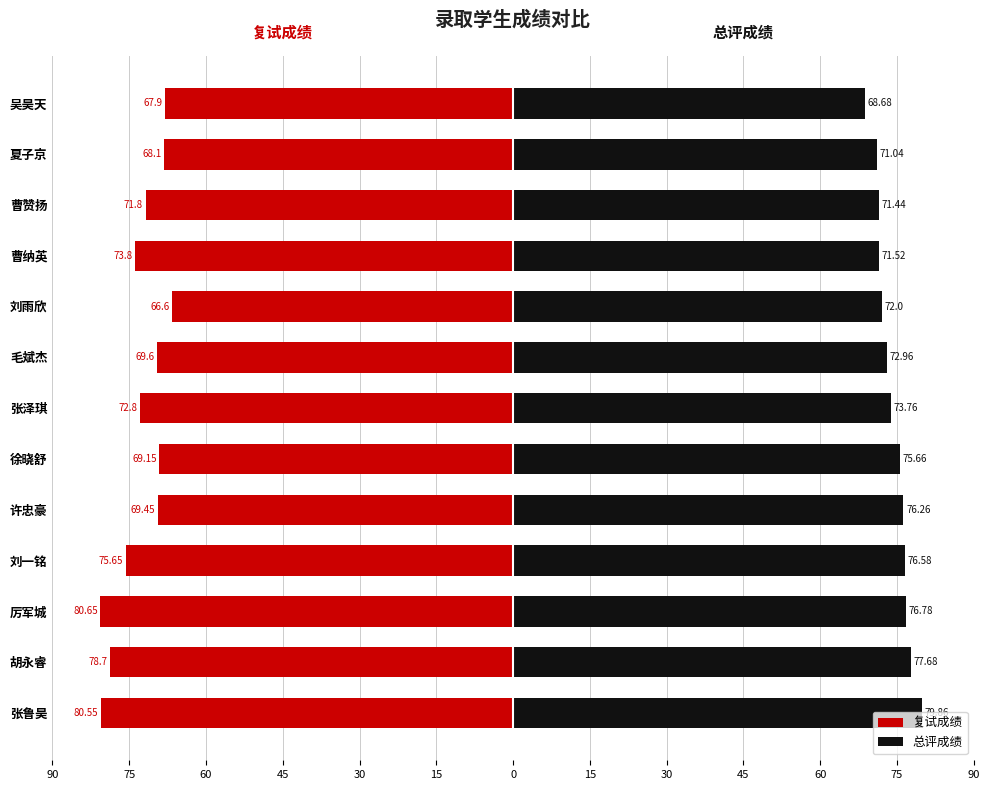

How many data points does each series have?

13